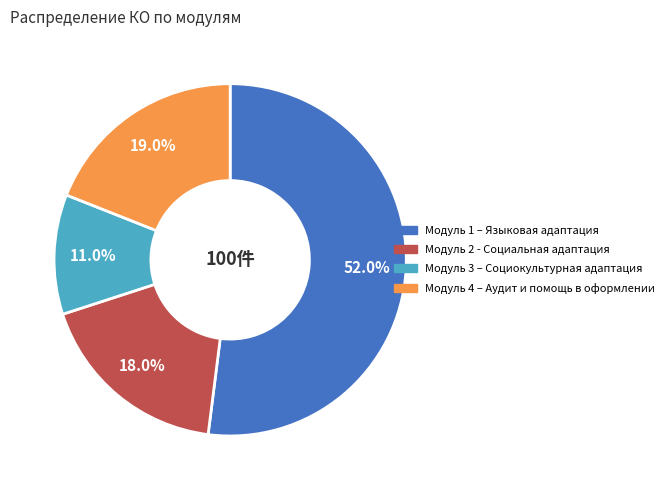

To the nearest percent, what is the combined percentage of Модуль 4 – Аудит и помощь в оформлении and Модуль 2 - Социальная адаптация?

37%